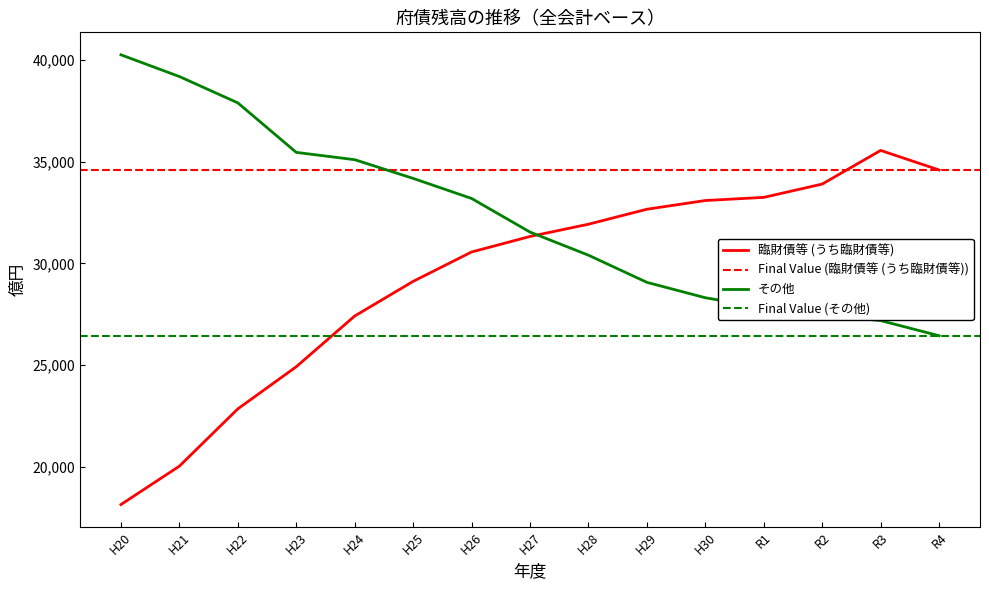

Rank the categories by その他 value from lowest to highest.

R4, R3, R2, R1, H30, H29, H28, H27, H26, H25, H24, H23, H22, H21, H20